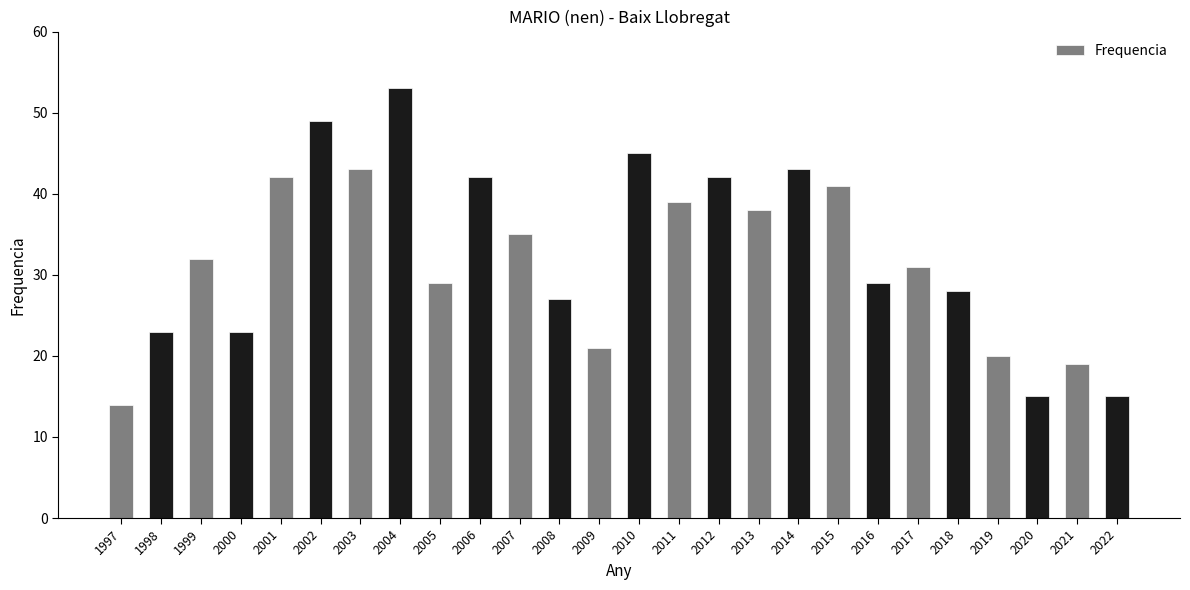

Are the bars horizontal?

No